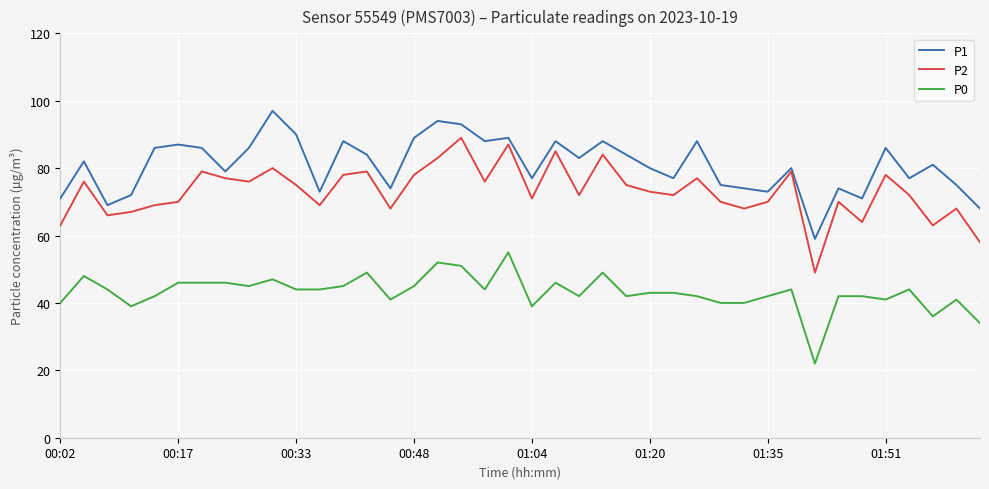

What is the smallest value displayed?

22